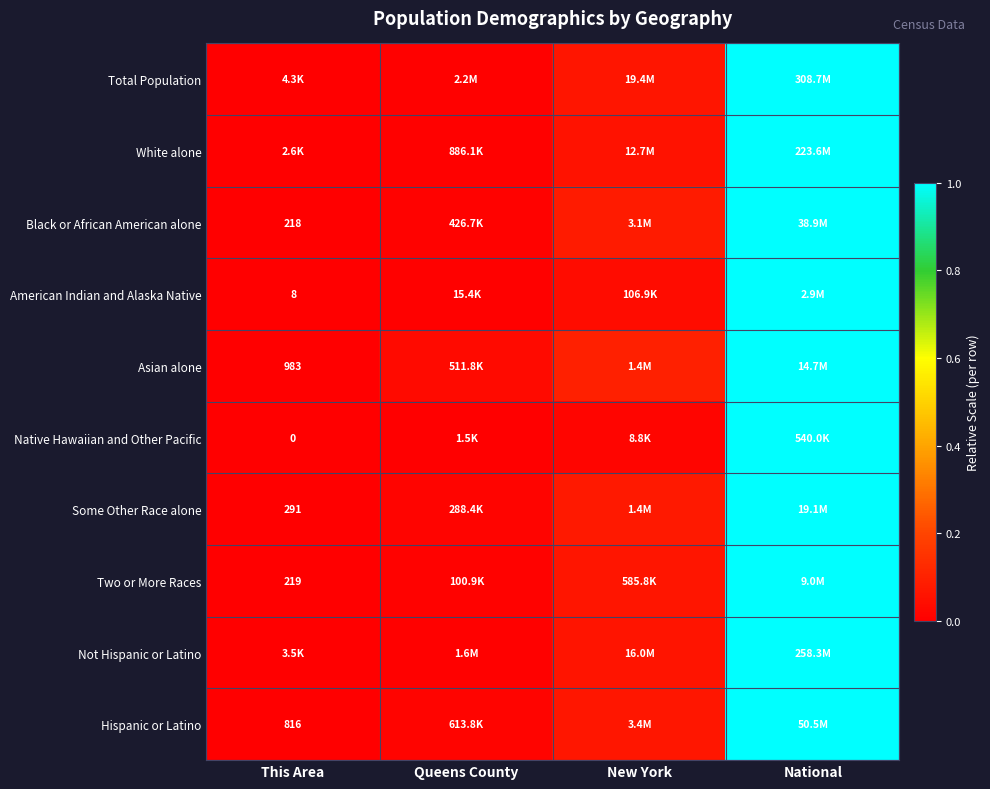

Count the number of categories in the chart.

4